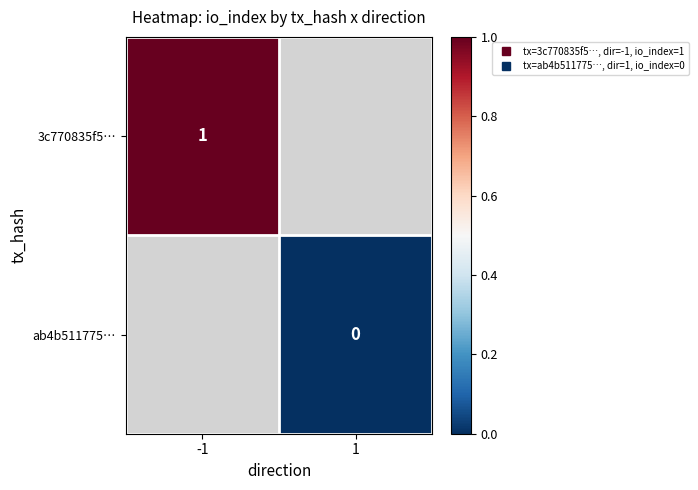

At how many categories does at least one series exceed 0?

1